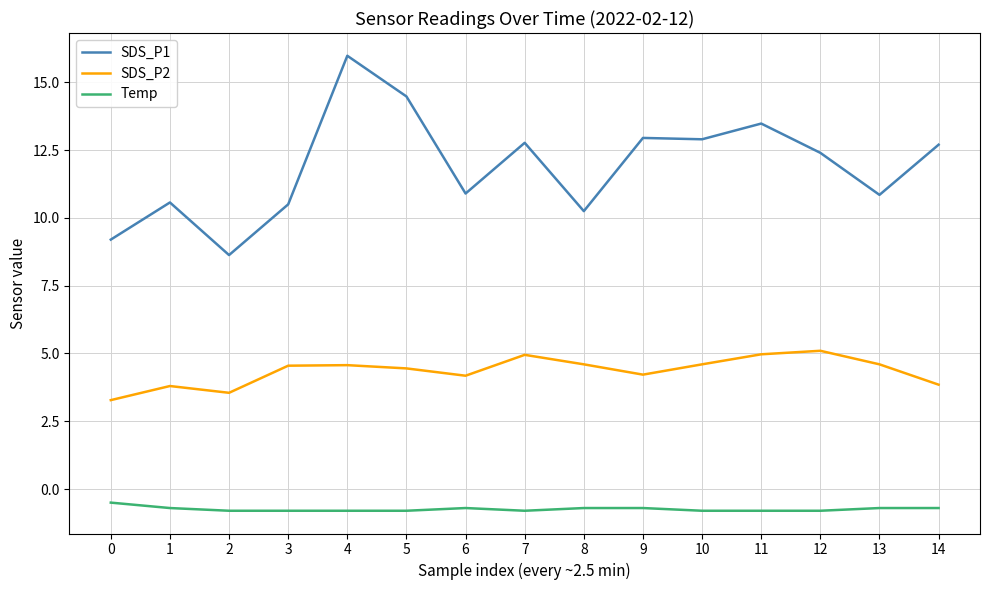

Which series changed the most between 5 and 8?

SDS_P1